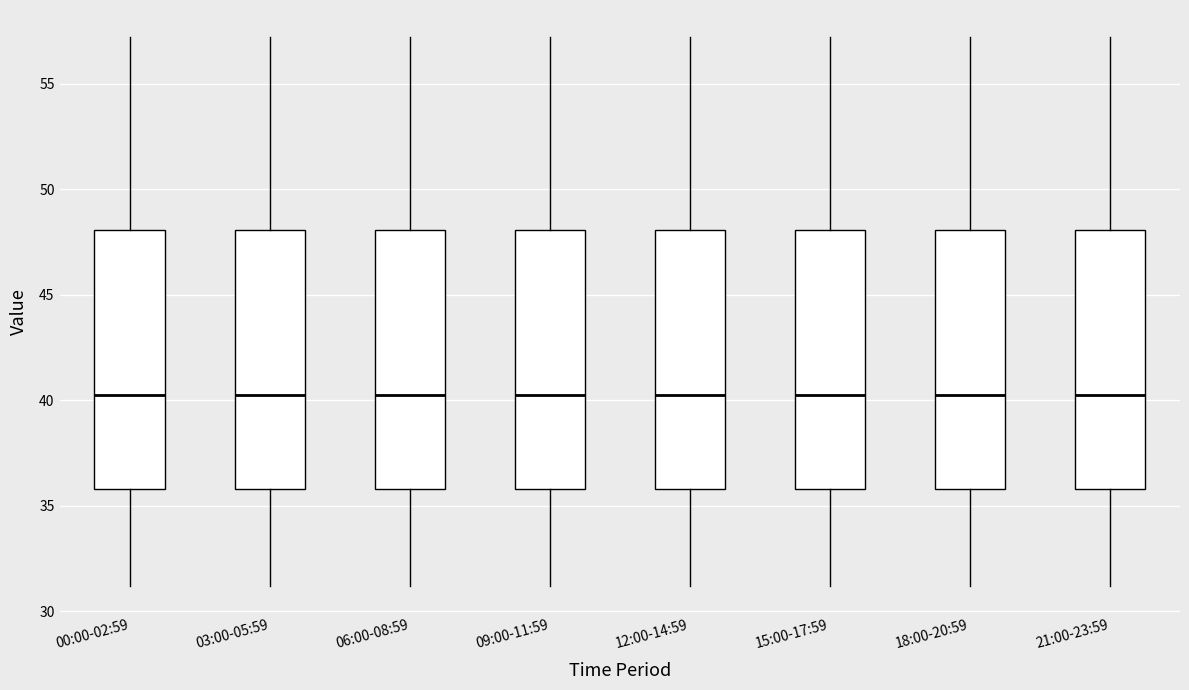

Reading left to right, transcribe this box plot: for each box, give where its median line is, the range the box spans, and where its two whiskers end, as read against the y-axis. The values are not printed on the chart, so give them approximately, as read against the axis.

00:00-02:59: median 40.5, box 36.0 to 48.0, whiskers 31.0 to 57.0
03:00-05:59: median 40.5, box 36.0 to 48.0, whiskers 31.0 to 57.0
06:00-08:59: median 40.5, box 36.0 to 48.0, whiskers 31.0 to 57.0
09:00-11:59: median 40.5, box 36.0 to 48.0, whiskers 31.0 to 57.0
12:00-14:59: median 40.5, box 36.0 to 48.0, whiskers 31.0 to 57.0
15:00-17:59: median 40.5, box 36.0 to 48.0, whiskers 31.0 to 57.0
18:00-20:59: median 40.5, box 36.0 to 48.0, whiskers 31.0 to 57.0
21:00-23:59: median 40.5, box 36.0 to 48.0, whiskers 31.0 to 57.0